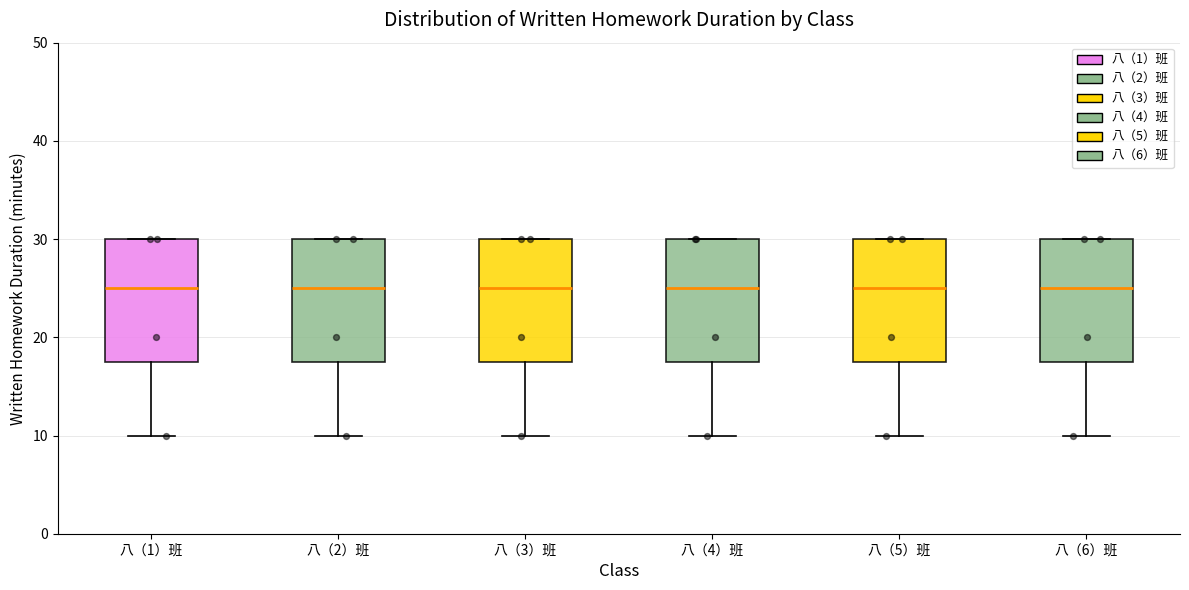

Where does the median line of the box for 八（3）班 sit on the y-axis? The values are not printed on the chart, so give them approximately, as read against the axis.

25